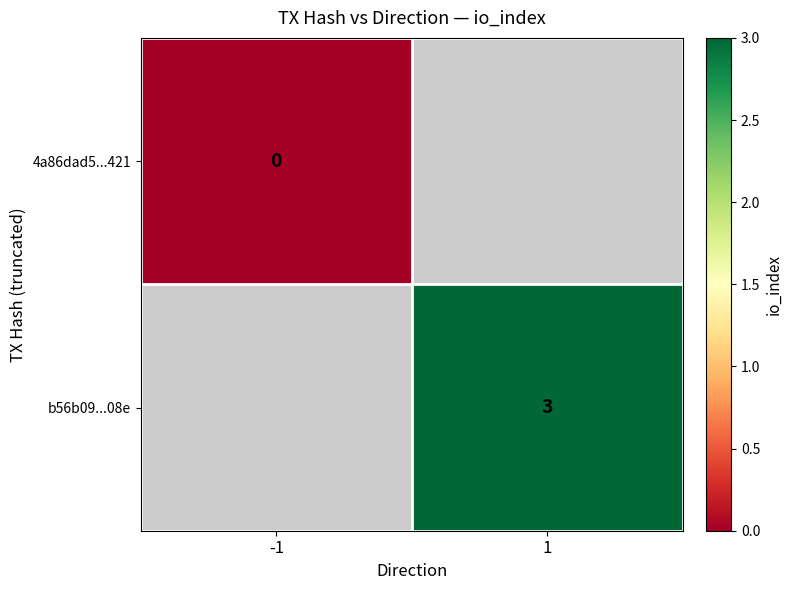

Is it true that b56b09...08e equals 3 at 1?

True